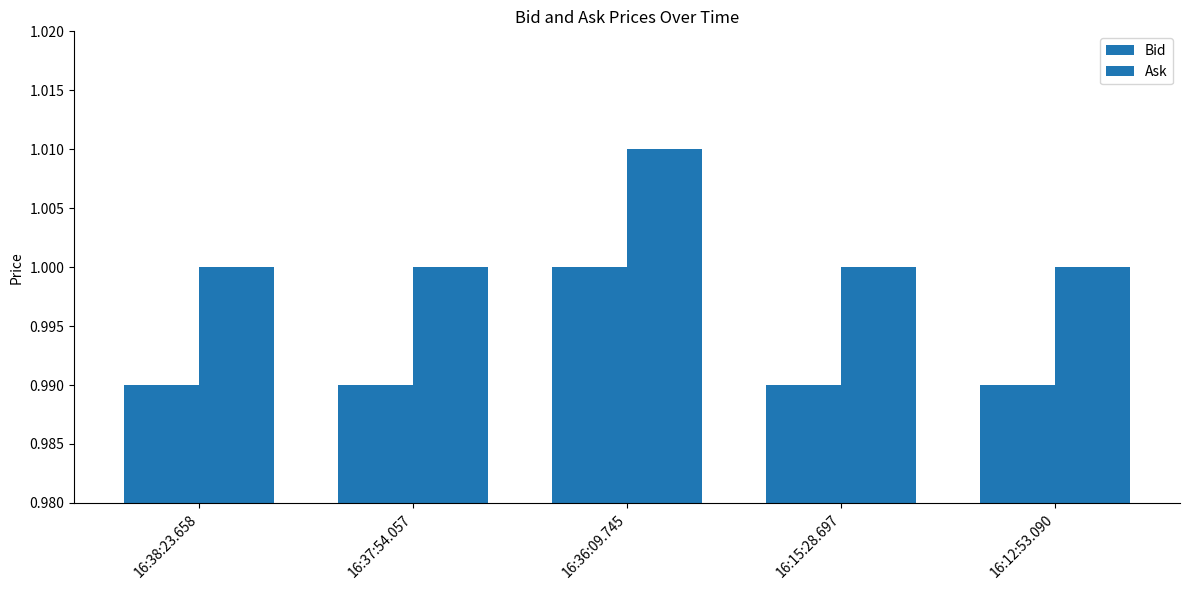

What is the sum of the Ask values at 16:36:09.745 and 16:38:23.658?

2.0